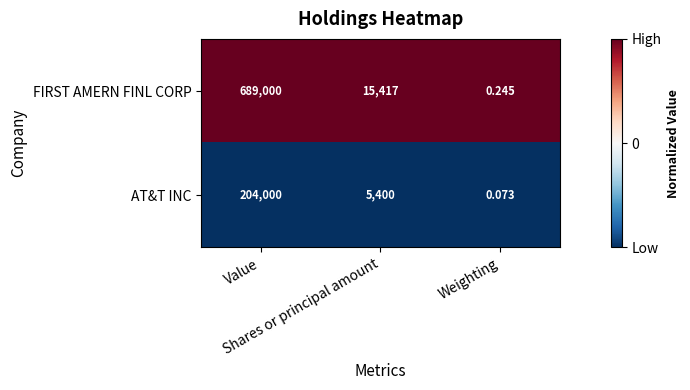

Which series changed the most between Value and Weighting?

FIRST AMERN FINL CORP